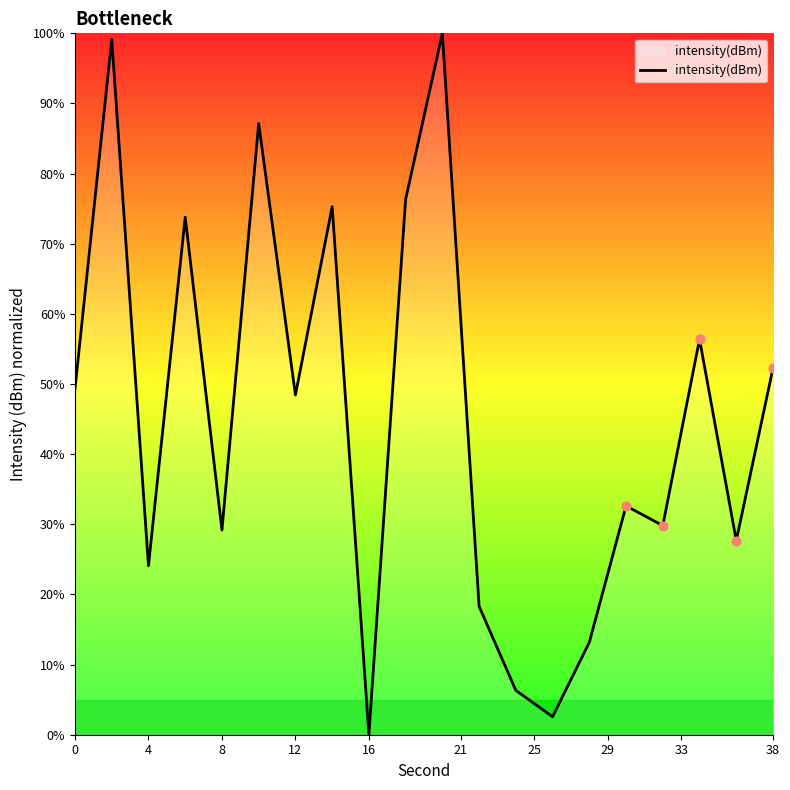

What is the greatest value displayed?

100.0